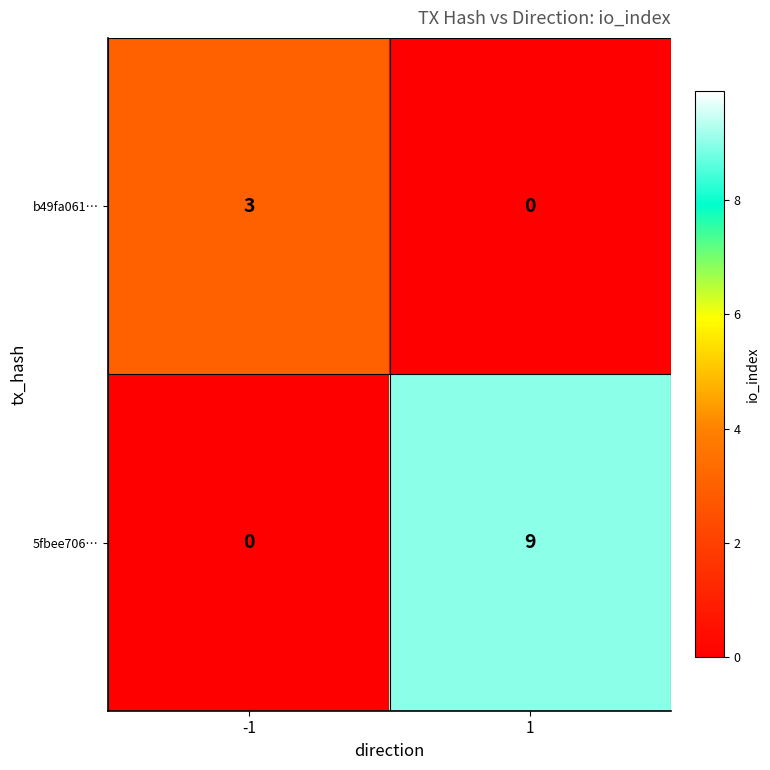

What value does the b49fa061… series have at -1?

3